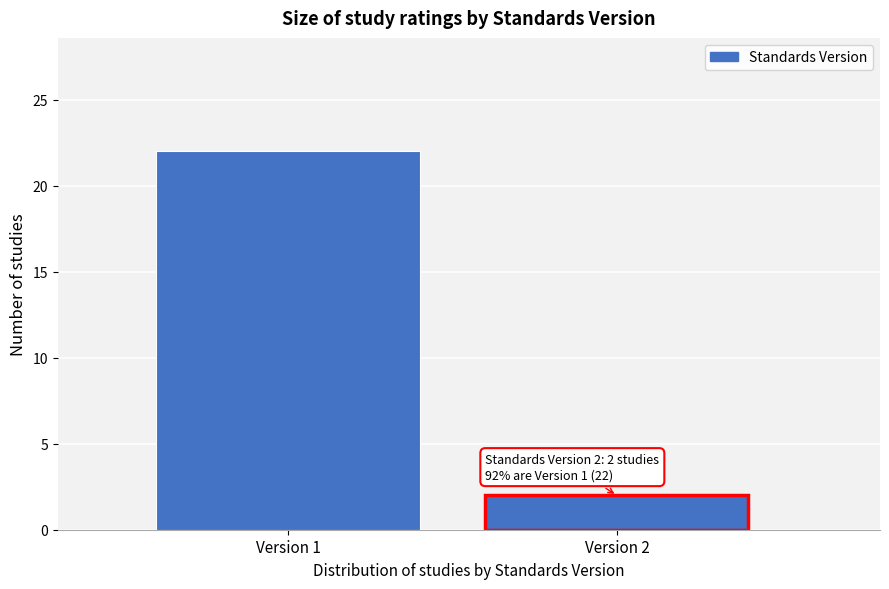

Reading right to left, what are all the values shown in this chart?

2	22